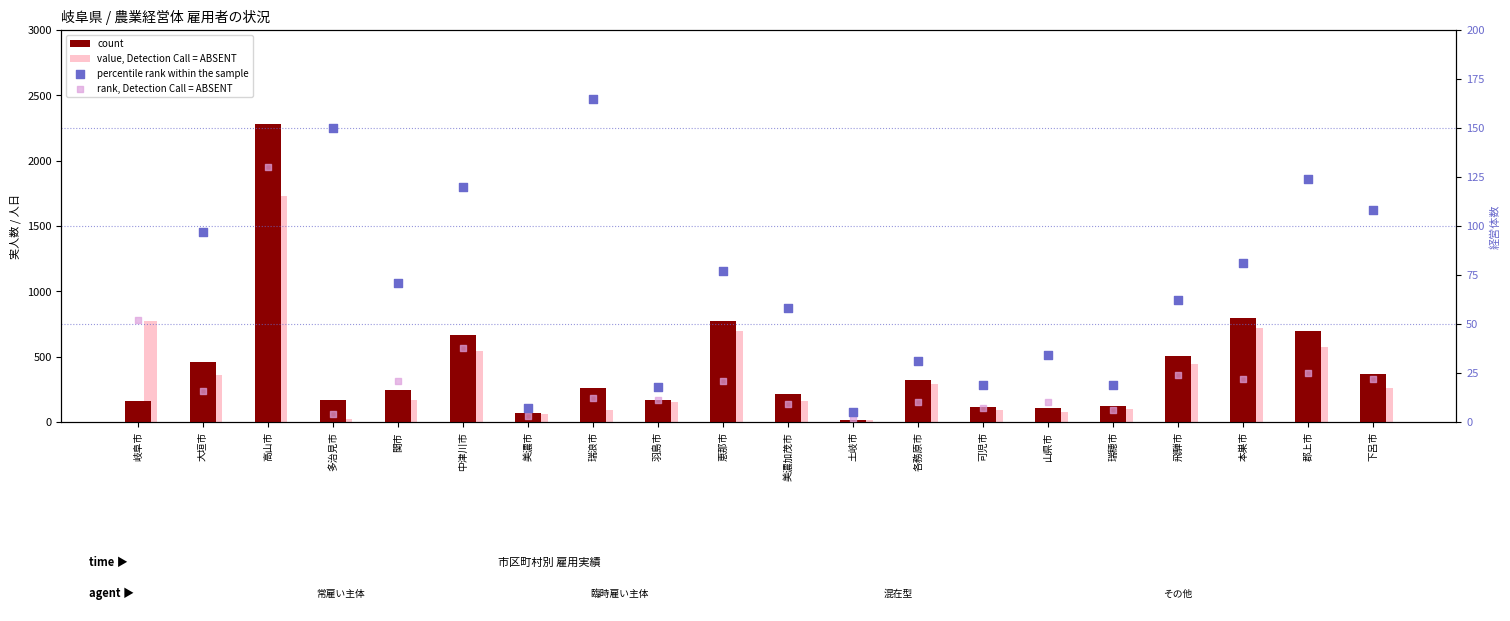

Which series contains the highest Y value?

count